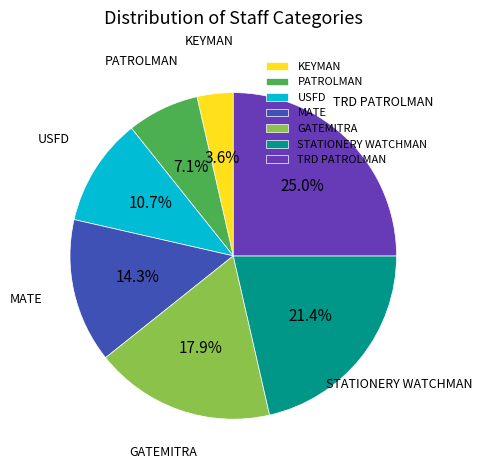

How many segments does this pie chart have?

7